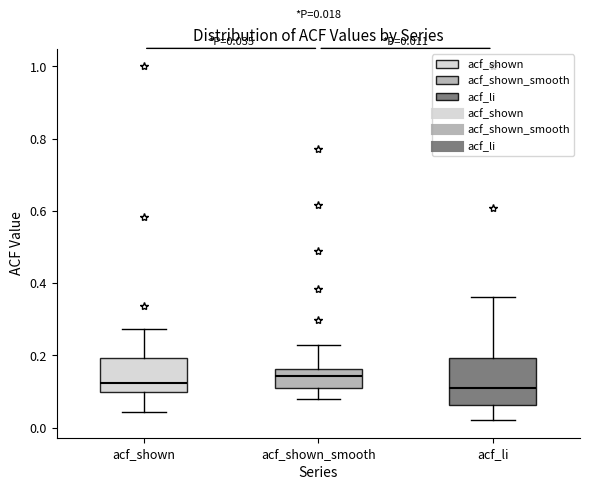

Comparing the boxes themselves (not the whiskers), which one is the tallest?

acf_li